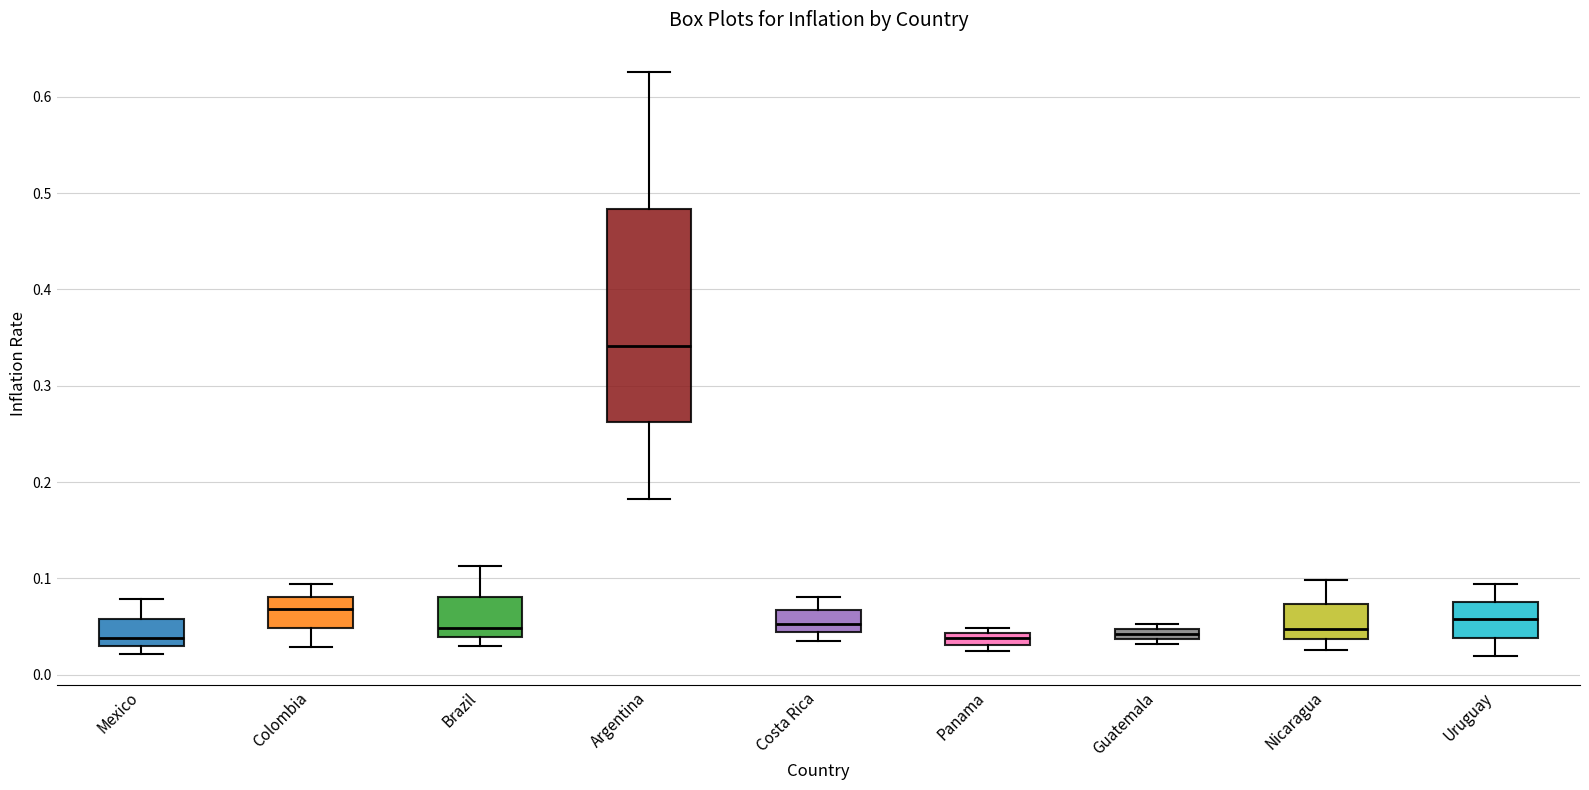

Which box is the tallest, from its lower edge to its upper edge?

Argentina